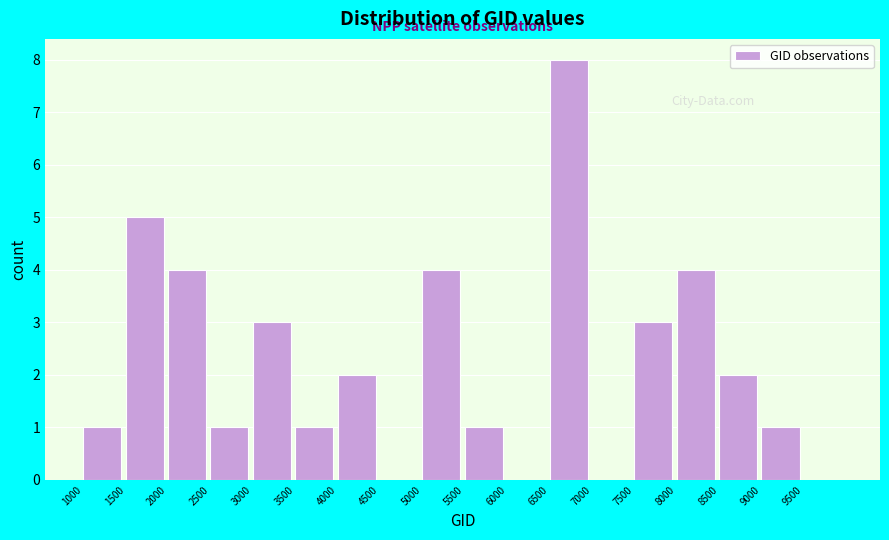

Reading left to right, transcribe this chart: for each bar, give the range it covers on the x-axis and its height. The values are not printed on the chart, so give them approximately, as read against the axis.

1000 to 1500: 1
1500 to 2000: 5
2000 to 2500: 4
2500 to 3000: 1
3000 to 3500: 3
3500 to 4000: 1
4000 to 4500: 2
4500 to 5000: 0
5000 to 5500: 4
5500 to 6000: 1
6000 to 6500: 0
6500 to 7000: 8
7000 to 7500: 0
7500 to 8000: 3
8000 to 8500: 4
8500 to 9000: 2
9000 to 9500: 1
9500 to 10000: 0